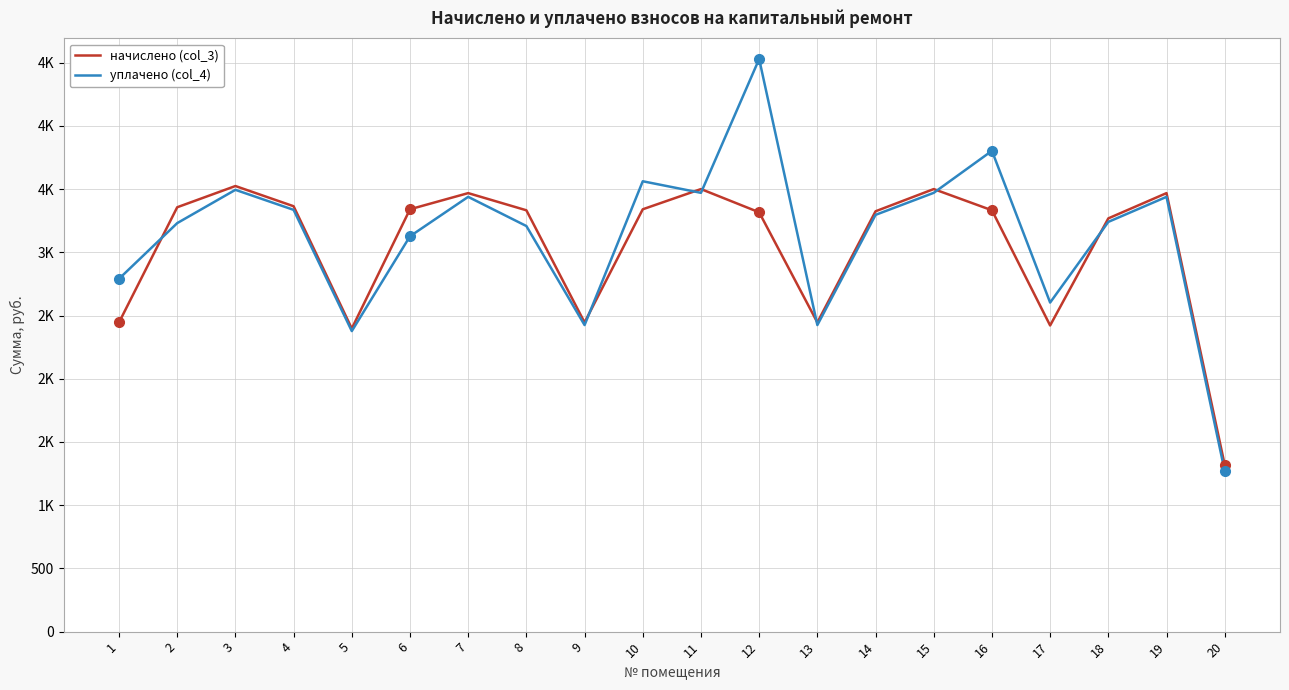

Does the chart display data point markers on the line(s)?

No